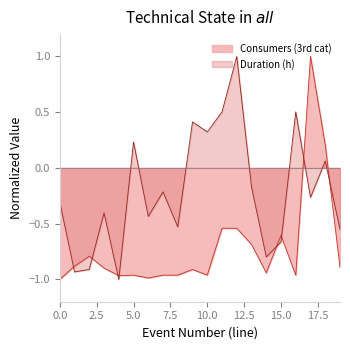

The value of Consumers (3rd cat) at 15.0 is -0.6. True or false?

True